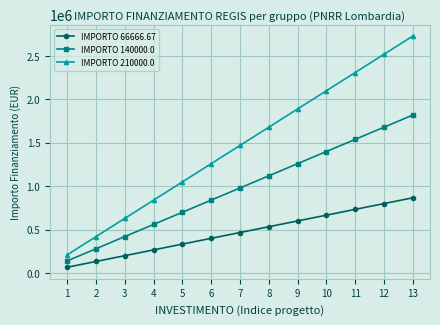

Does the chart display data point markers on the line(s)?

Yes